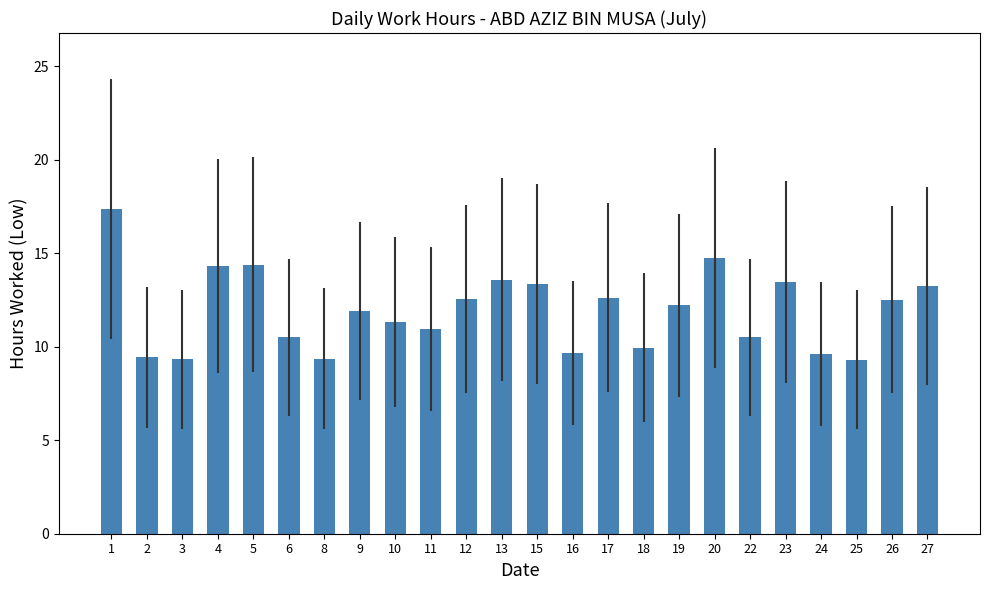

The chart shows a value of 13.4 at 24. True or false?

False